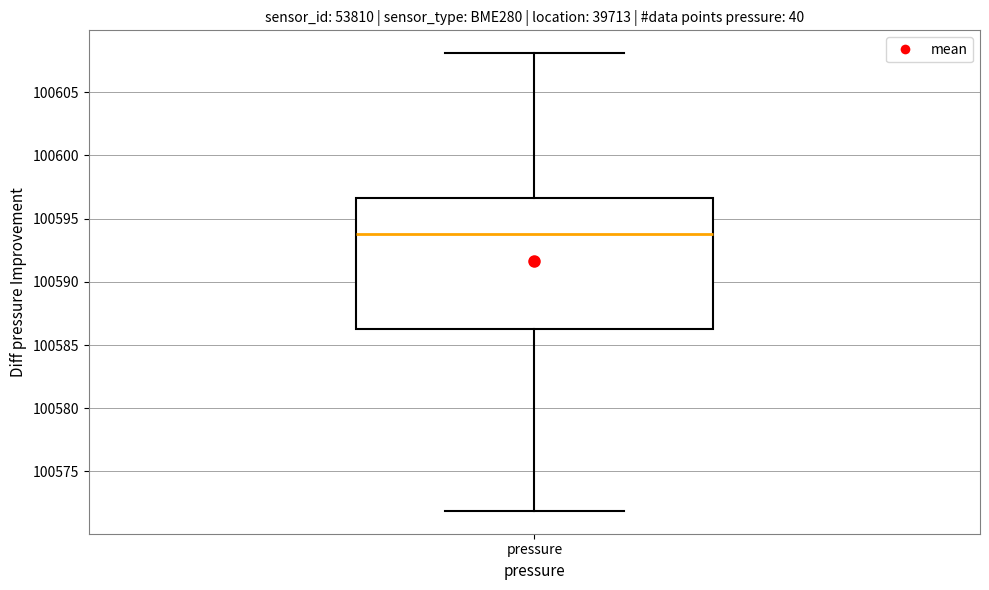

Where does the lower whisker of the box for pressure end on the y-axis? The values are not printed on the chart, so give them approximately, as read against the axis.

100572.0